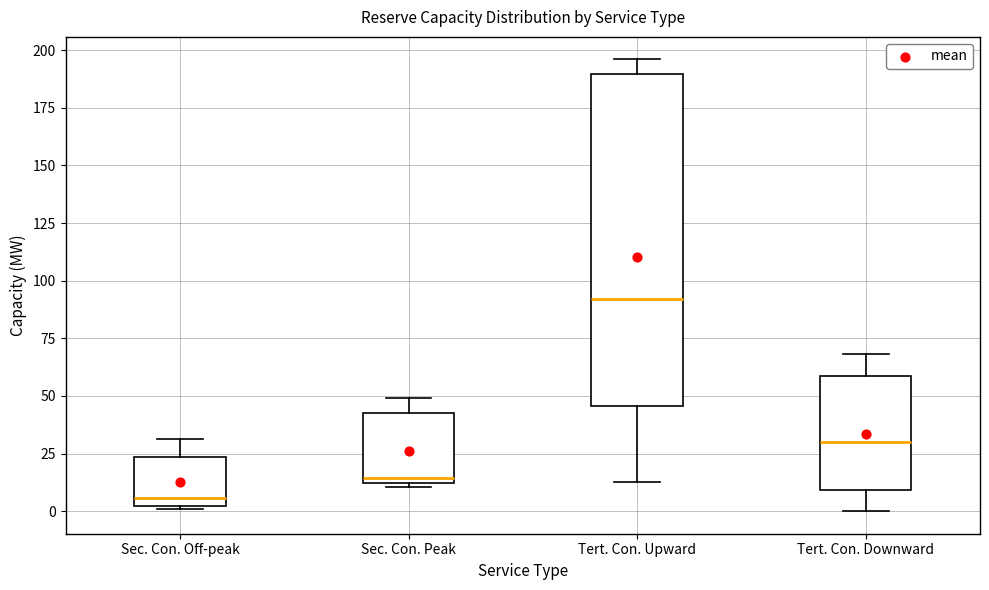

Which box is the tallest, from its lower edge to its upper edge?

Tert. Con. Upward